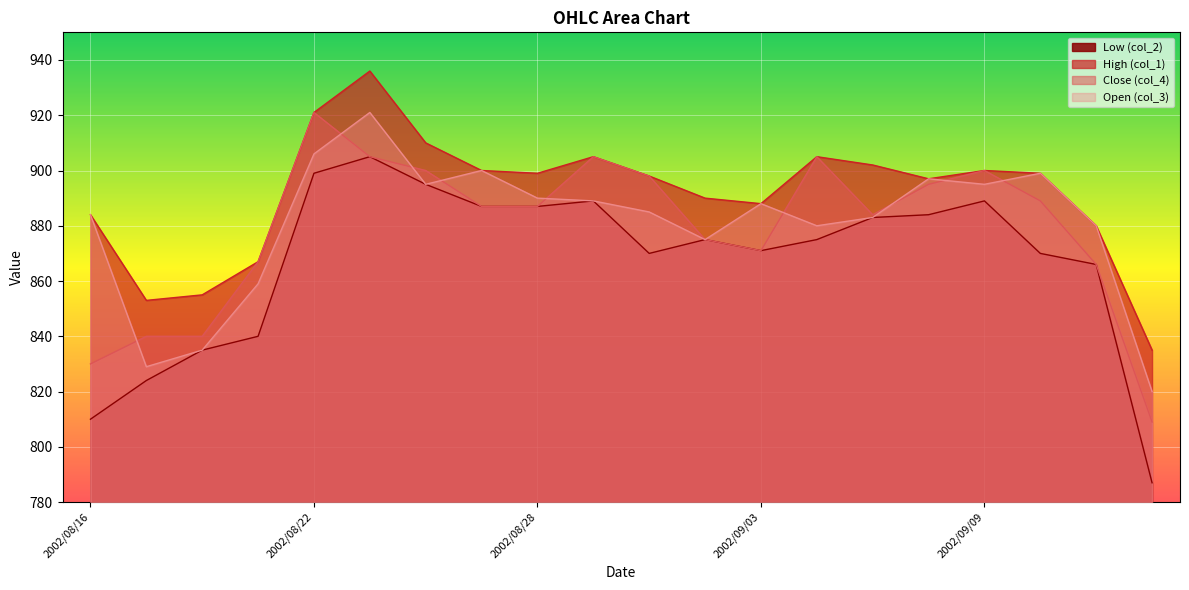

Reading right to left, what are all the values shown in this chart?

col_2: 787	866	870	889	884	883	875	871	875	870	889	887	887	895	905	899	840	835	824	810
col_1: 835	880	899	900	897	902	905	888	890	898	905	899	900	910	936	921	867	855	853	884
col_4: 809	866	889	900	895	884	905	871	875	898	905	887	887	900	905	921	867	840	840	830
col_3: 820	880	899	895	897	883	880	888	875	885	889	890	900	895	921	906	859	835	829	884